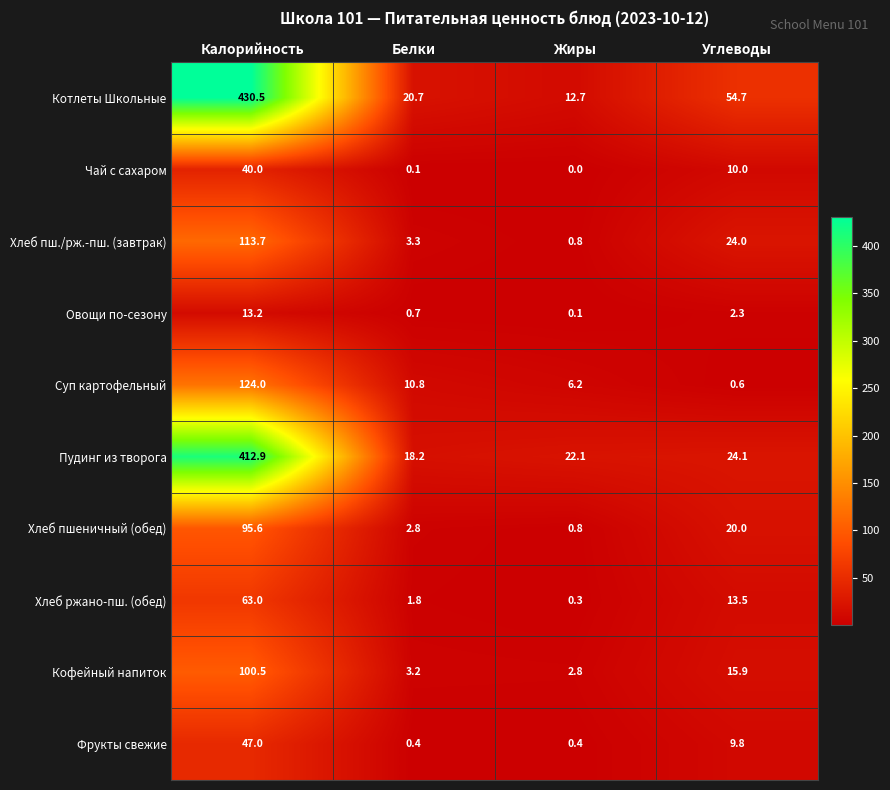

At which label is Овощи по-сезону closest to 6?

Углеводы